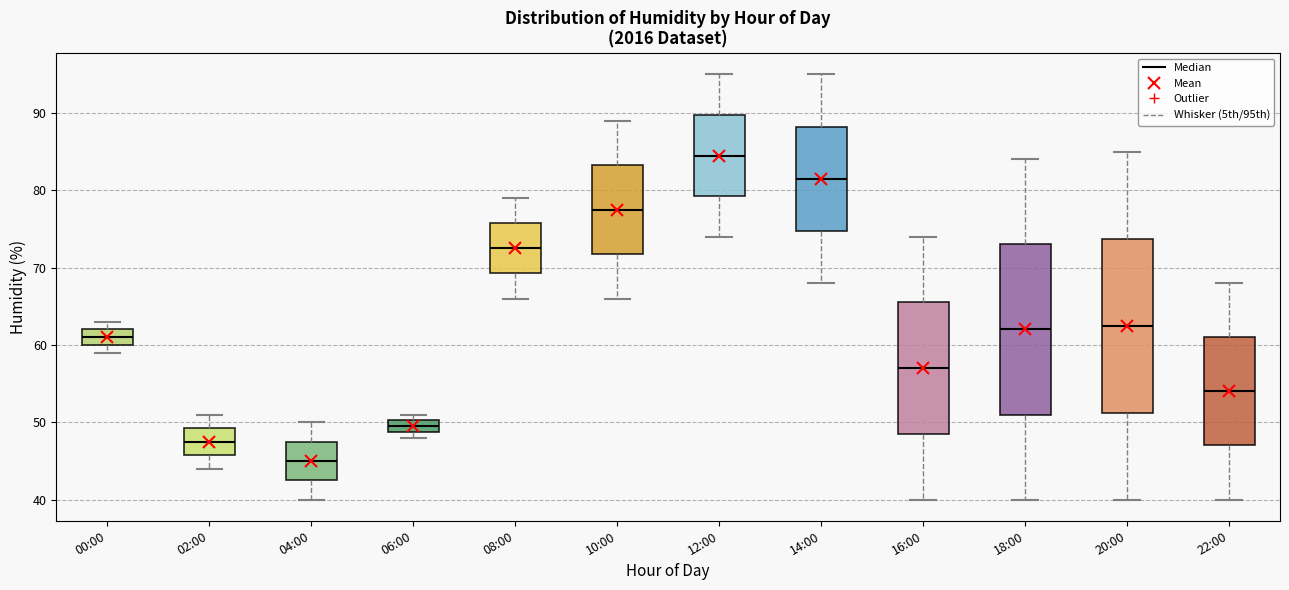

Which box's median line is the lowest?

04:00